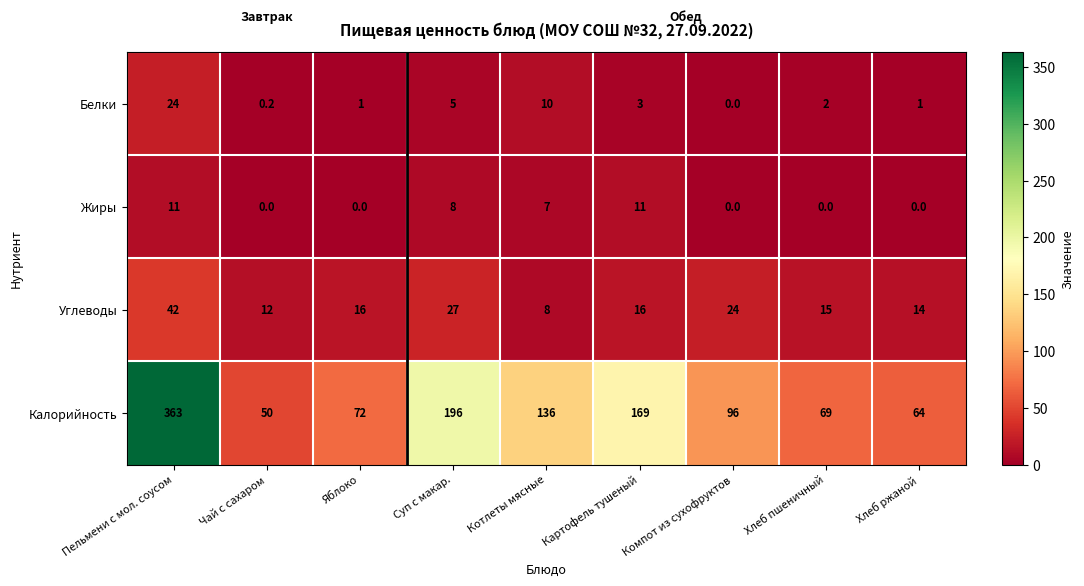

What is the spread (max minus min) of values at Картофель тушеный?

166.0